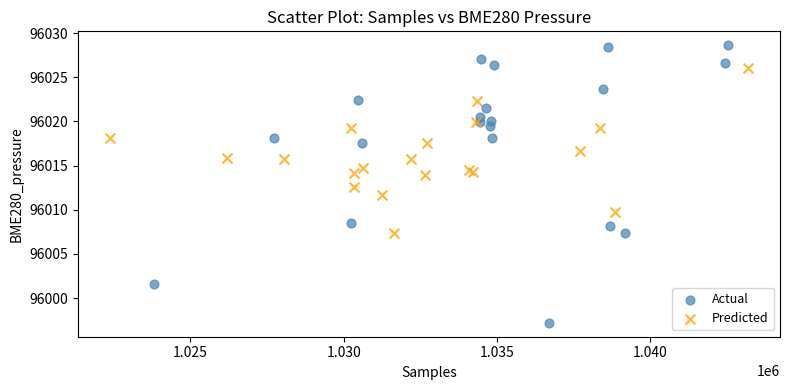

Which series has the largest Y range (max minus min)?

Actual